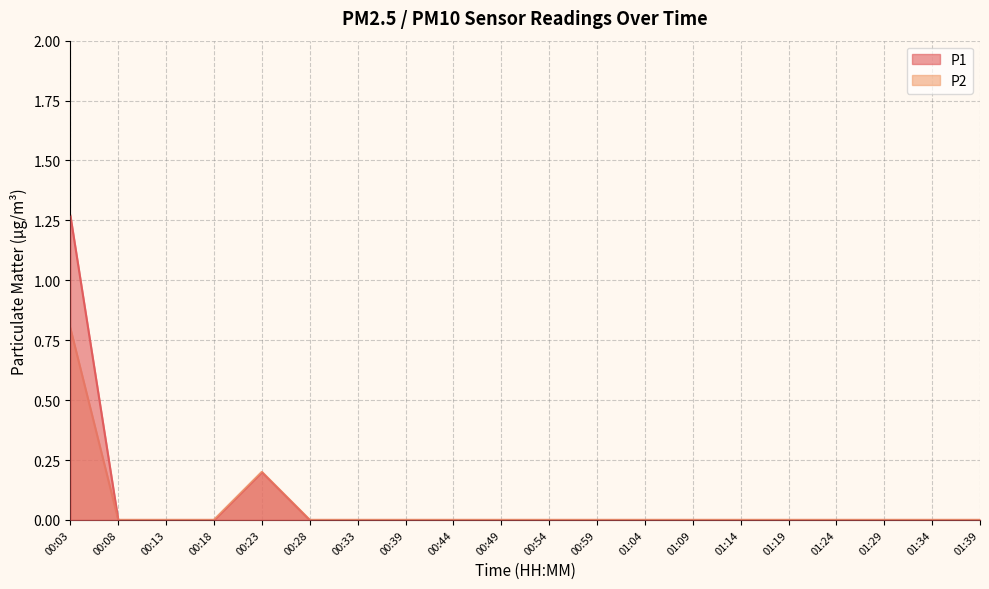

What is the difference between the maximum and minimum values in the P1 series?

1.3